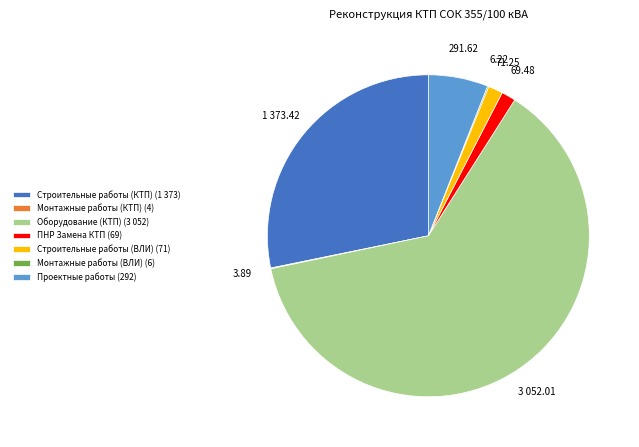

Between Проектные работы (292) and Строительные работы (ВЛИ) (71), which is larger?

Проектные работы (292)